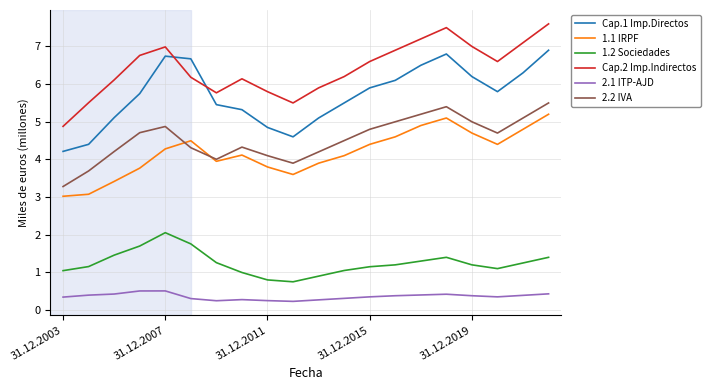

True or false: 1.1 IRPF and Cap.1 Imp.Directos cross at least once.

False